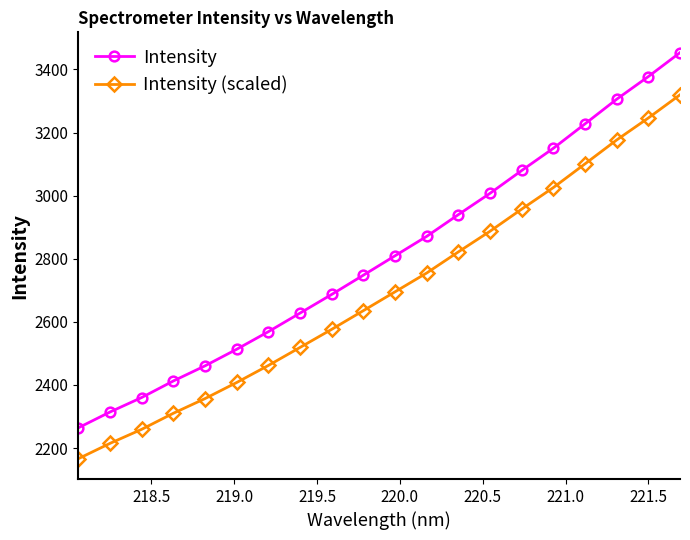

Count the number of data series in this chart.

2